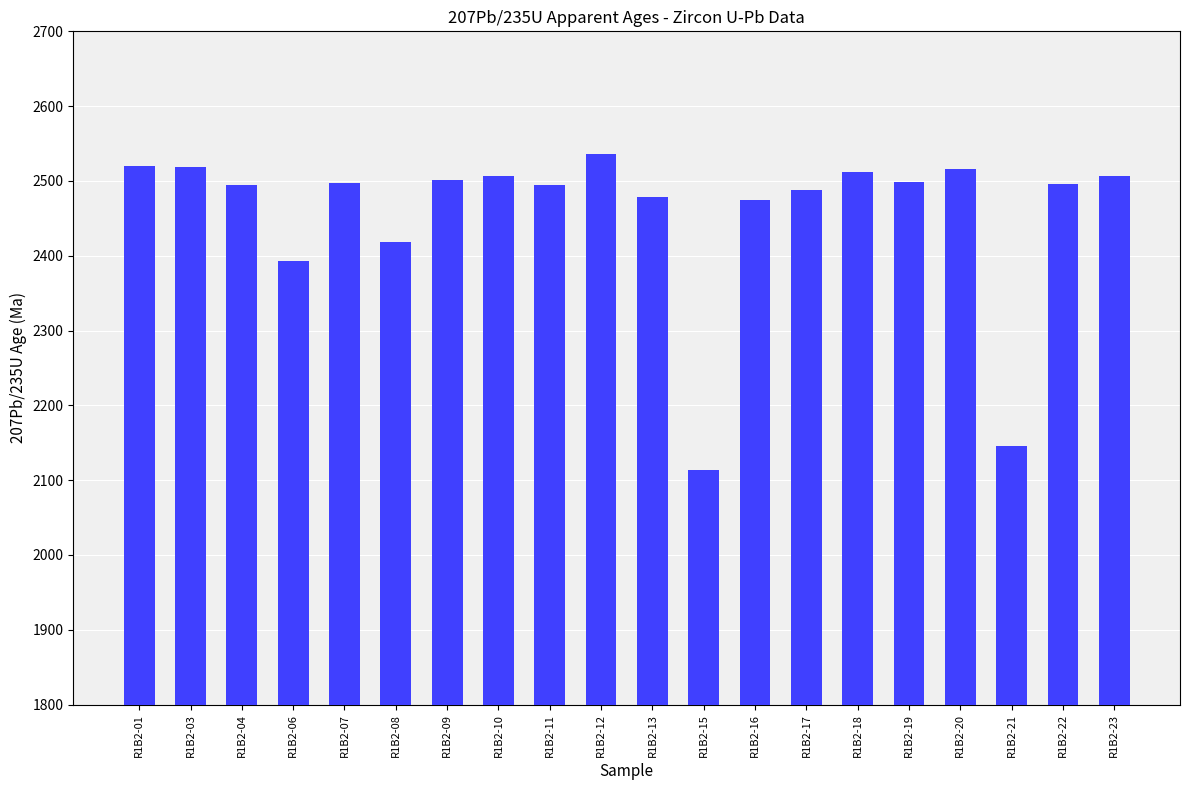

Which has a higher value, R1B2-19 or R1B2-18?

R1B2-18